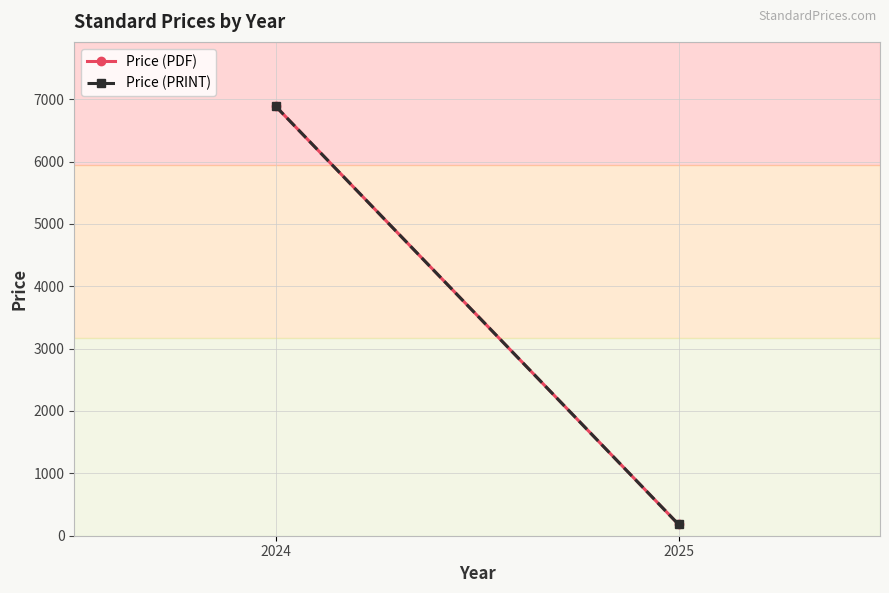

Between 2025 and 2024, which is larger?

2024